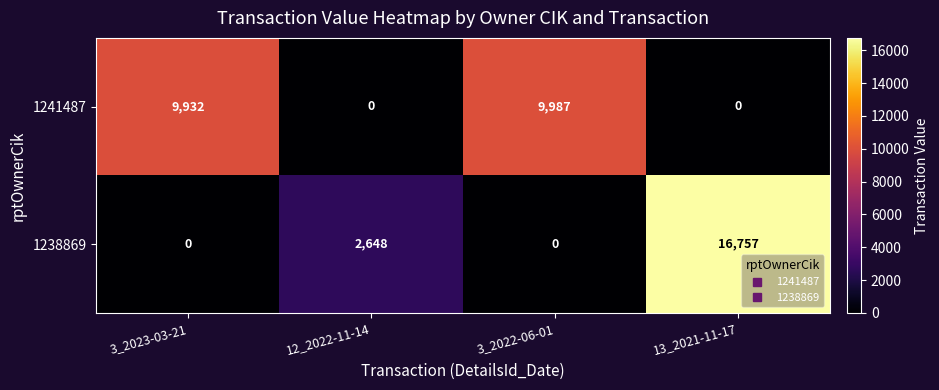

What is the difference between the highest and lowest values at 13_2021-11-17?

16757